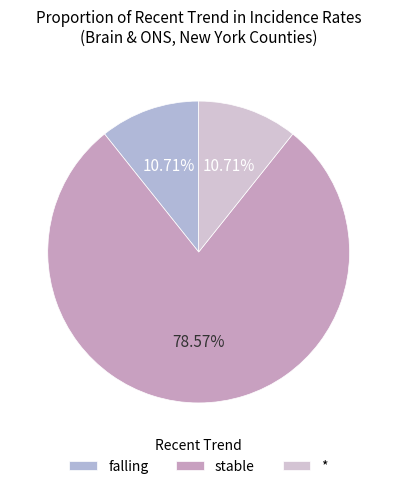

How many slices are in this pie chart?

3